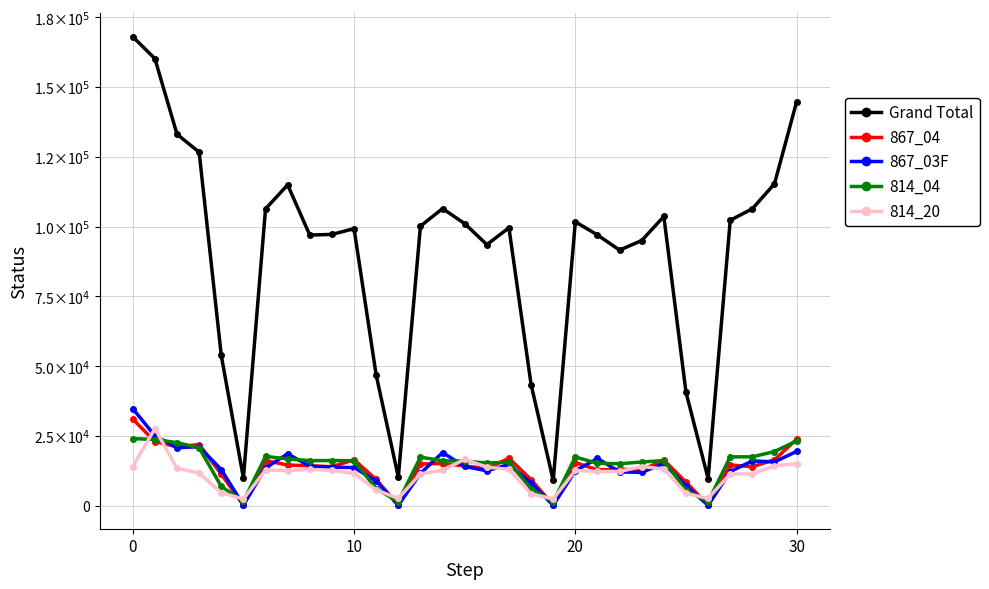

Does the chart have visible grid lines?

Yes